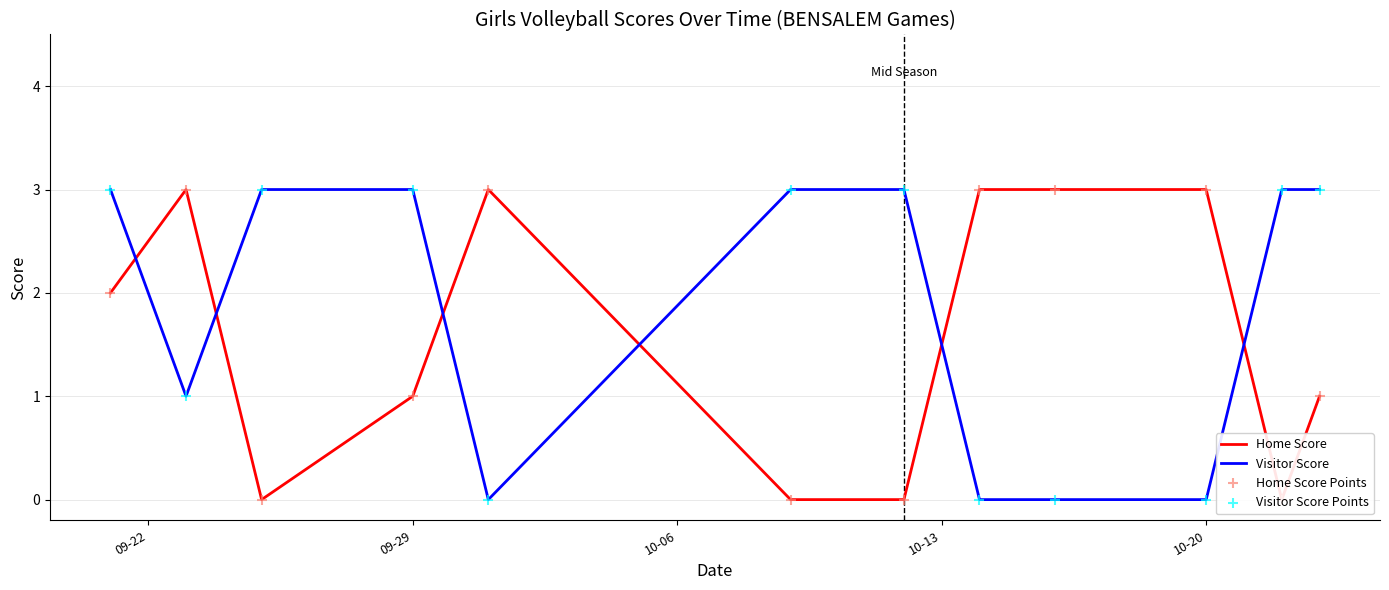

Which series has the largest total across all categories?

Visitor Score